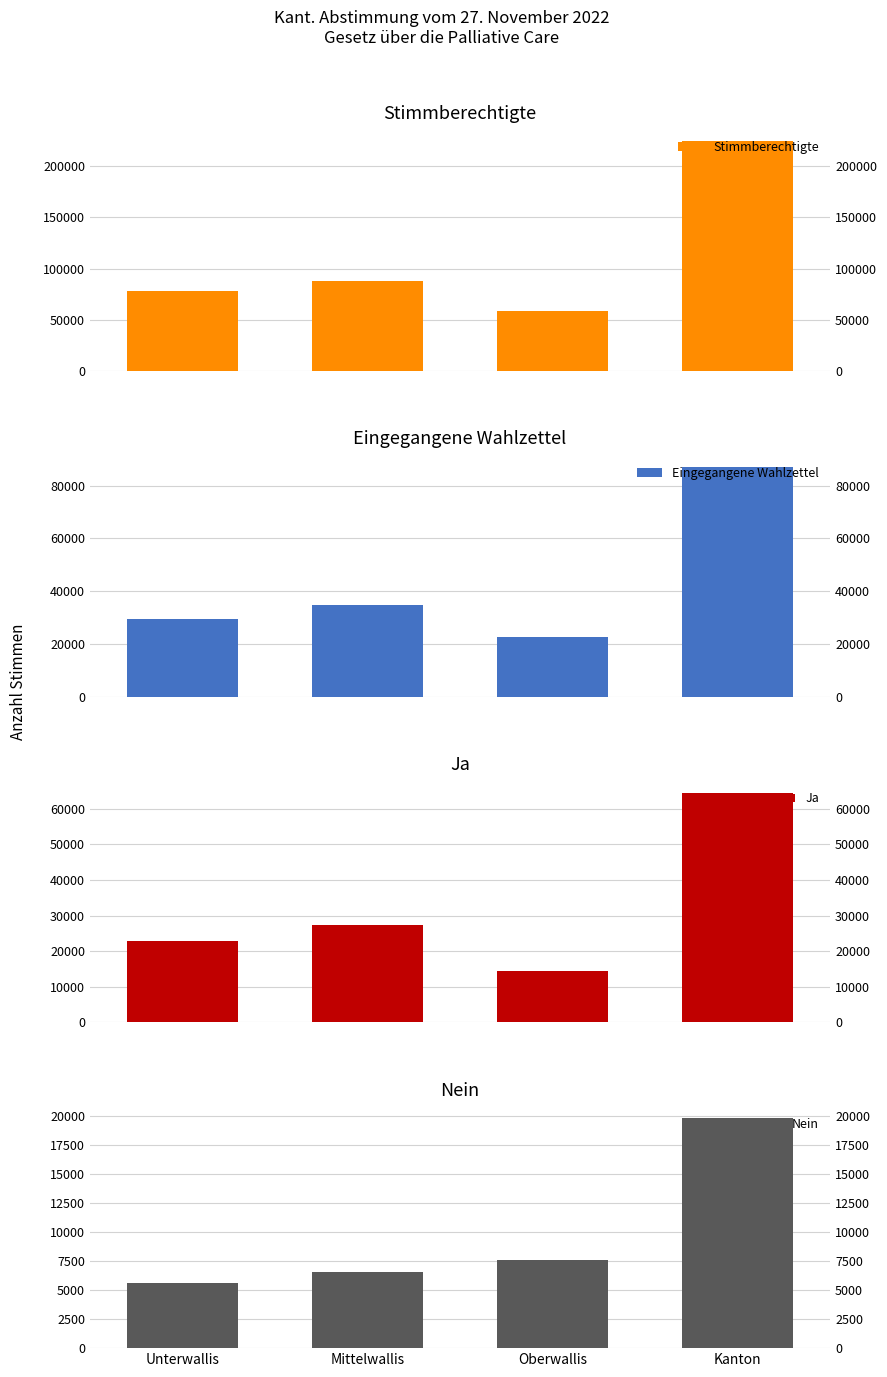

What is the highest value of the Nein series?

19756